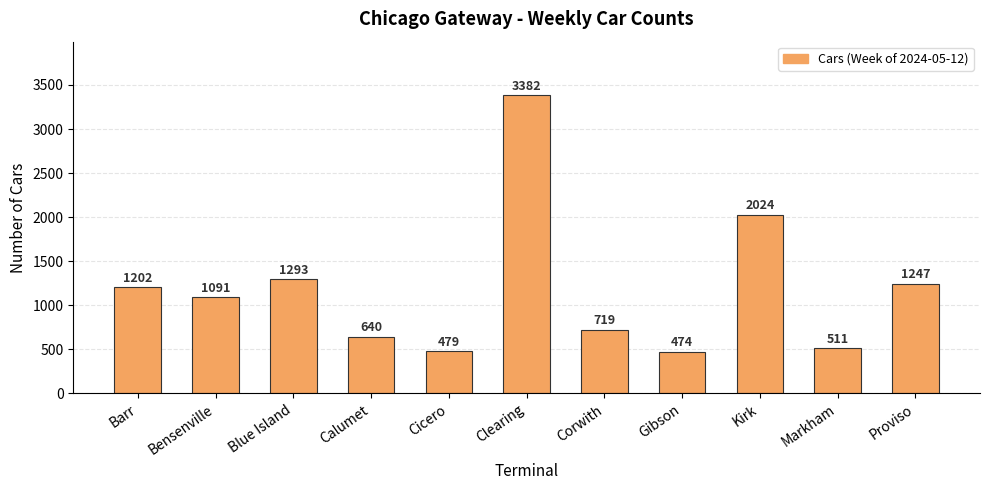

Rank the categories by value from highest to lowest.

Clearing, Kirk, Blue Island, Proviso, Barr, Bensenville, Corwith, Calumet, Markham, Cicero, Gibson